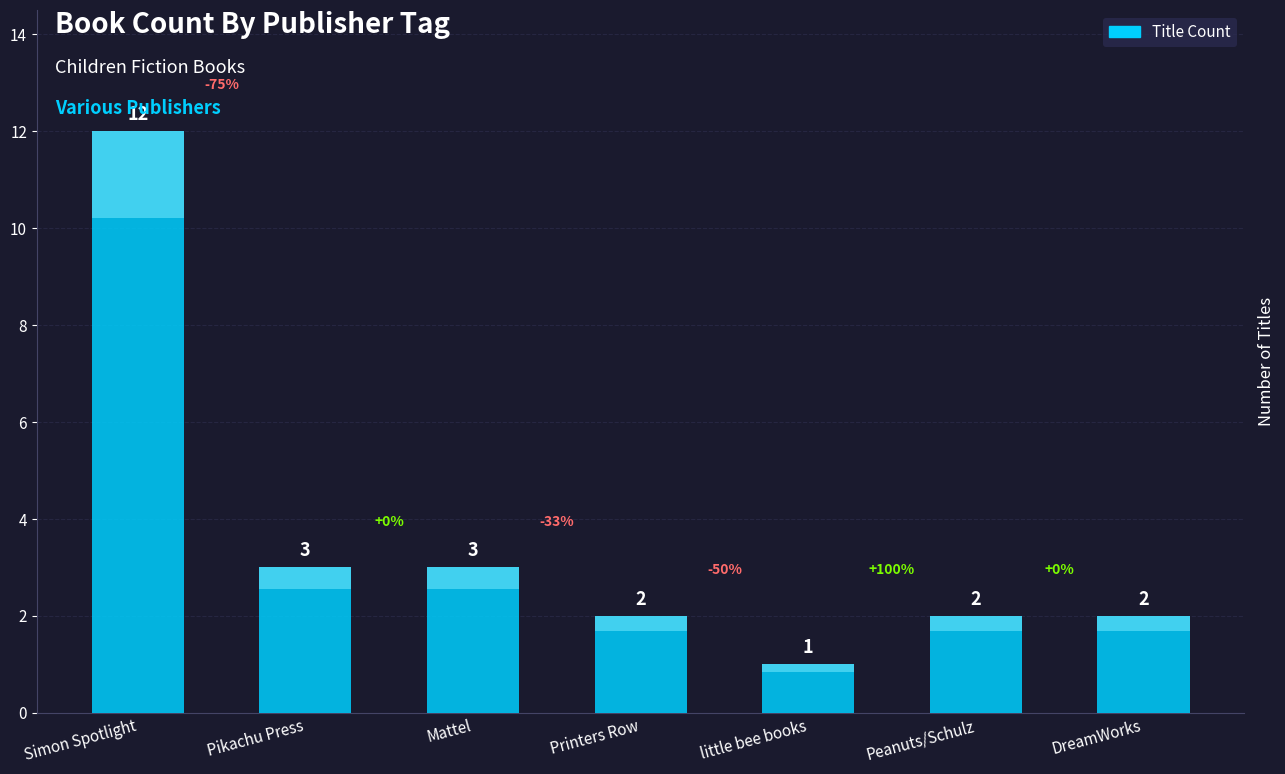

What is the sum of the values at Mattel and little bee books?

4